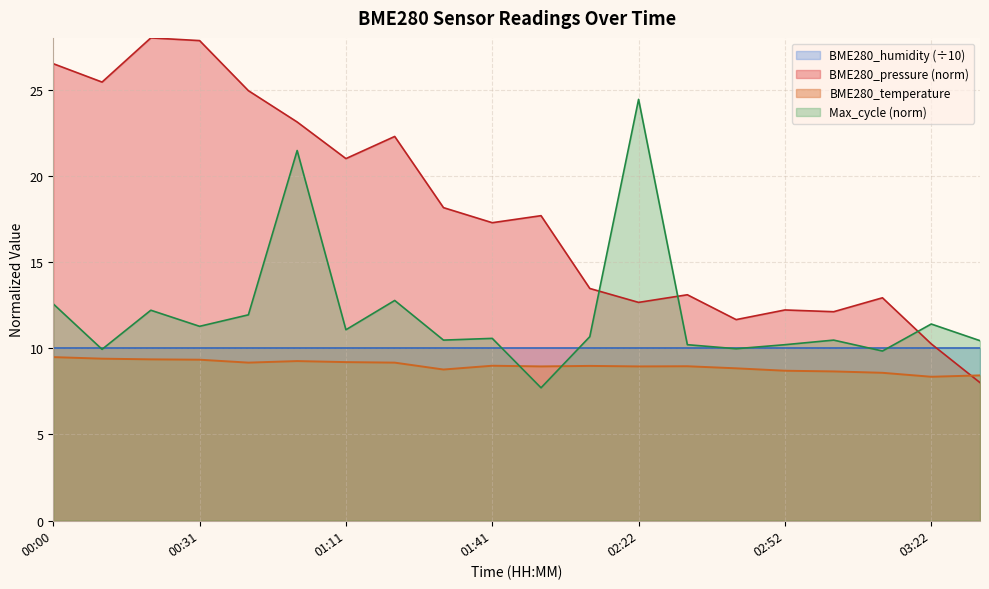

What is the minimum value for BME280_pressure_norm?

8.0